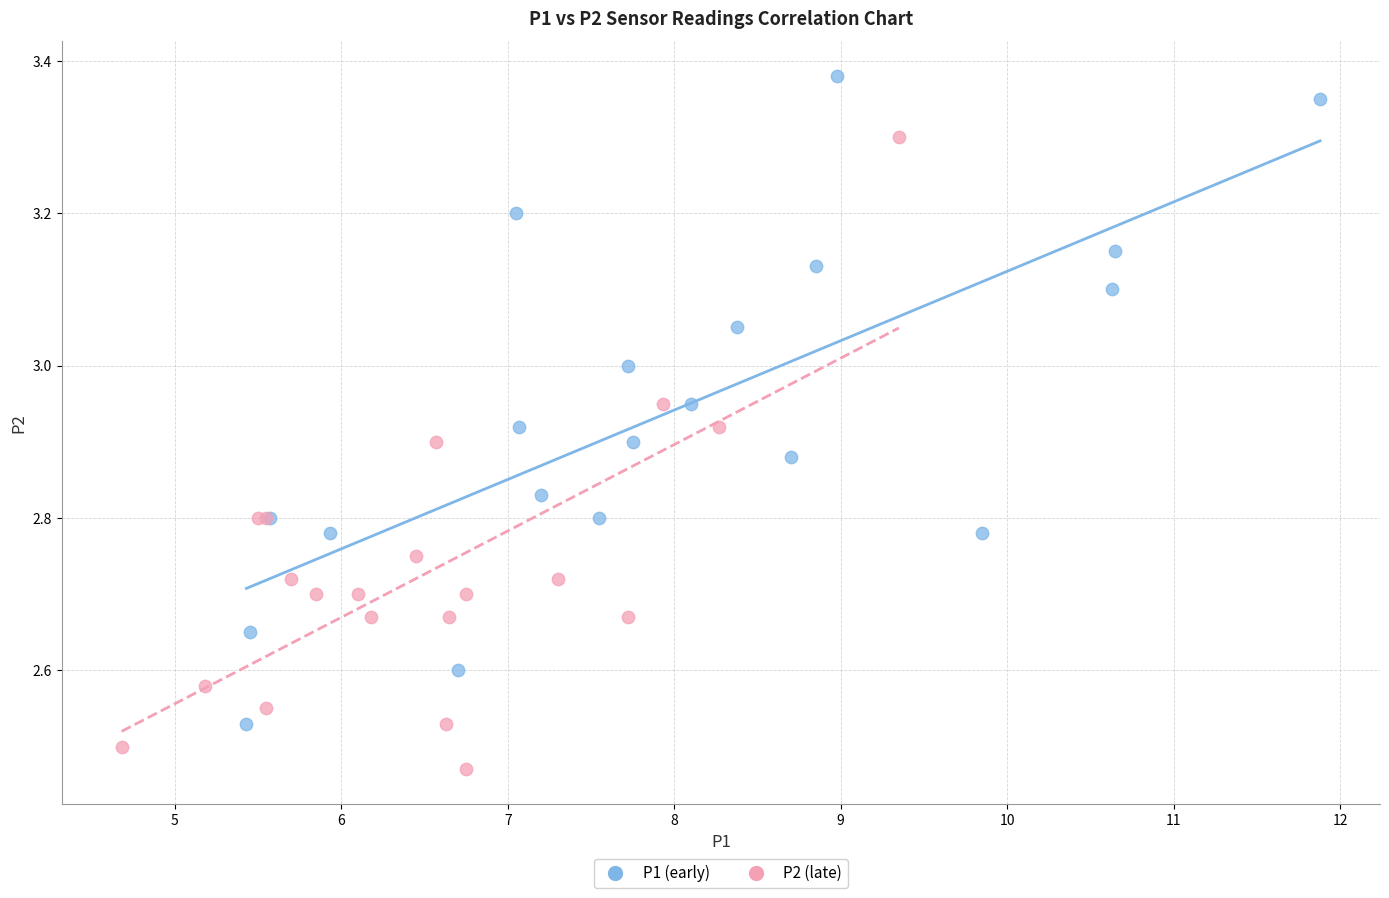

Which series contains the highest Y value?

P1 (early)